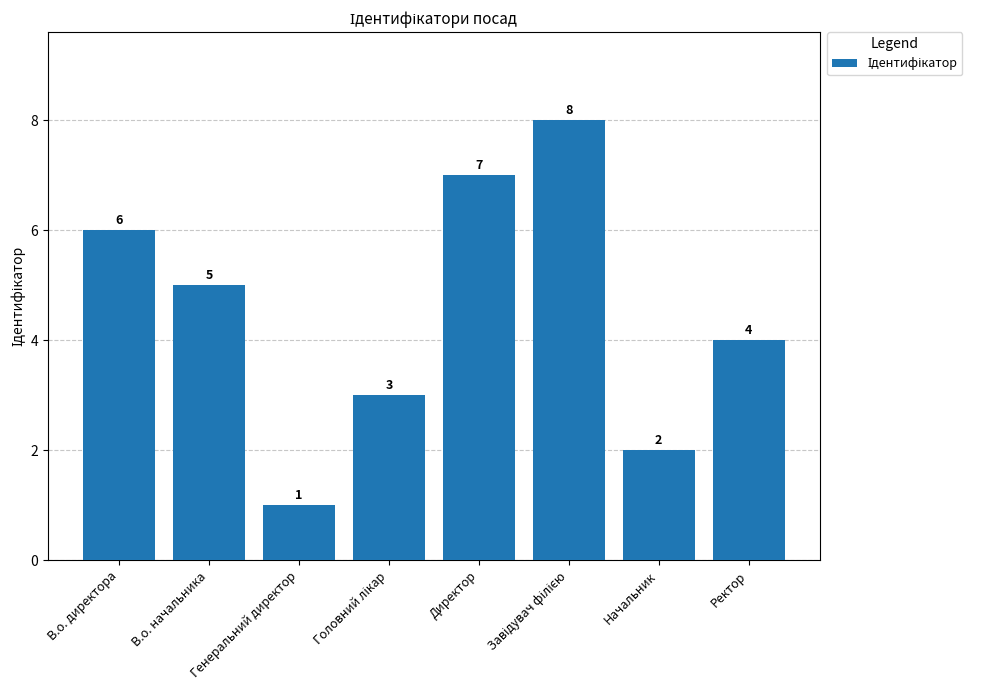

Does the chart contain stacked bars?

No